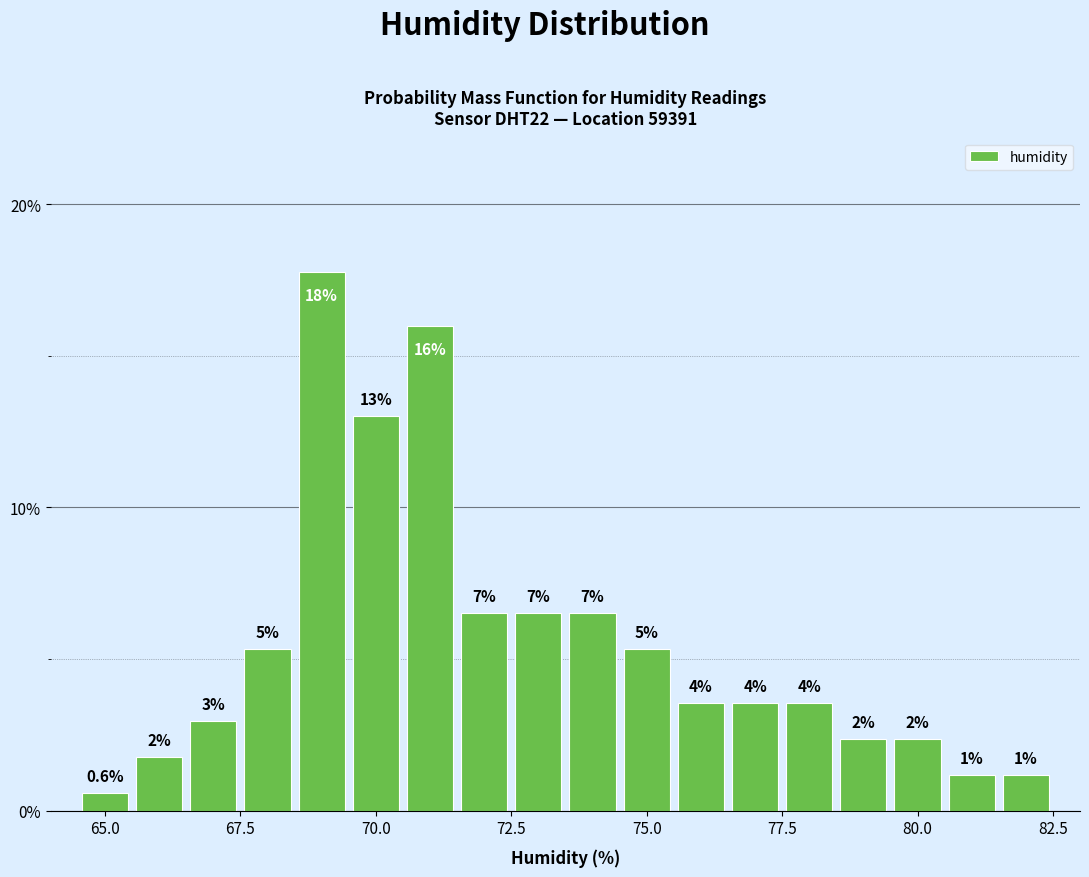

Read against the x-axis, roughly where is the centre of the tallest bar?

69.0